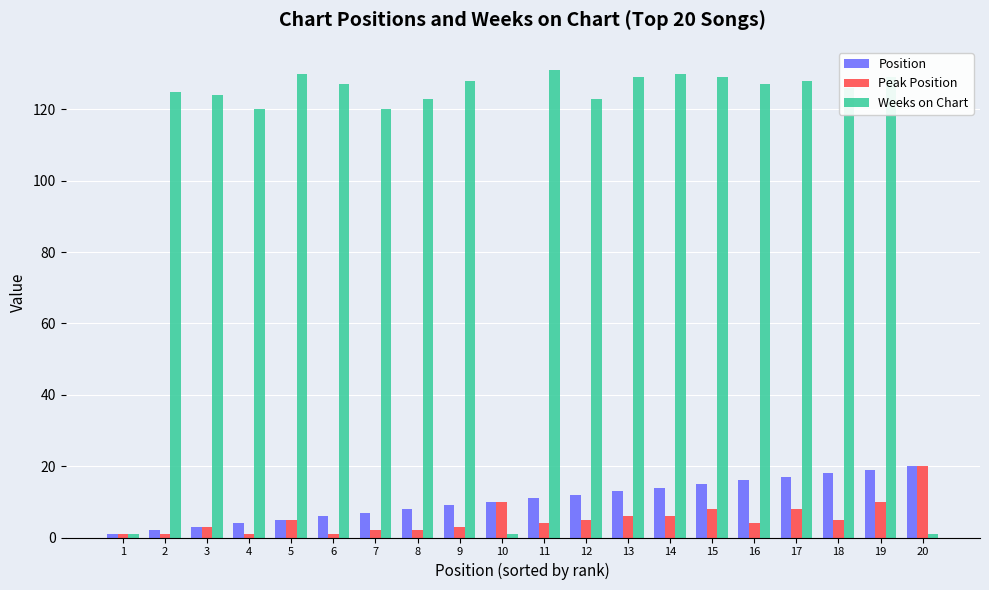

How many bars are there in each group?

3